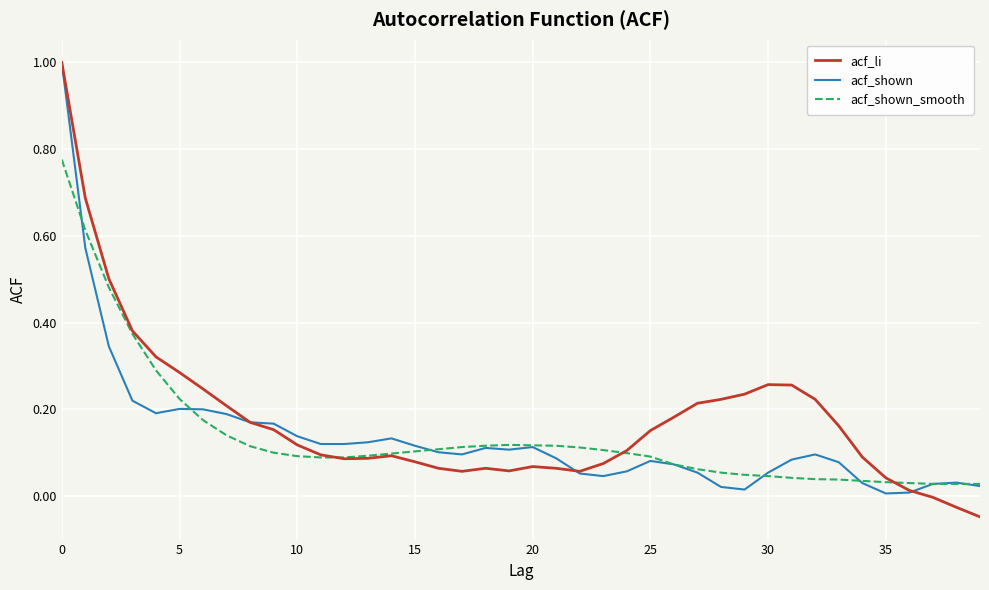

How many categories are shown in the chart?

40